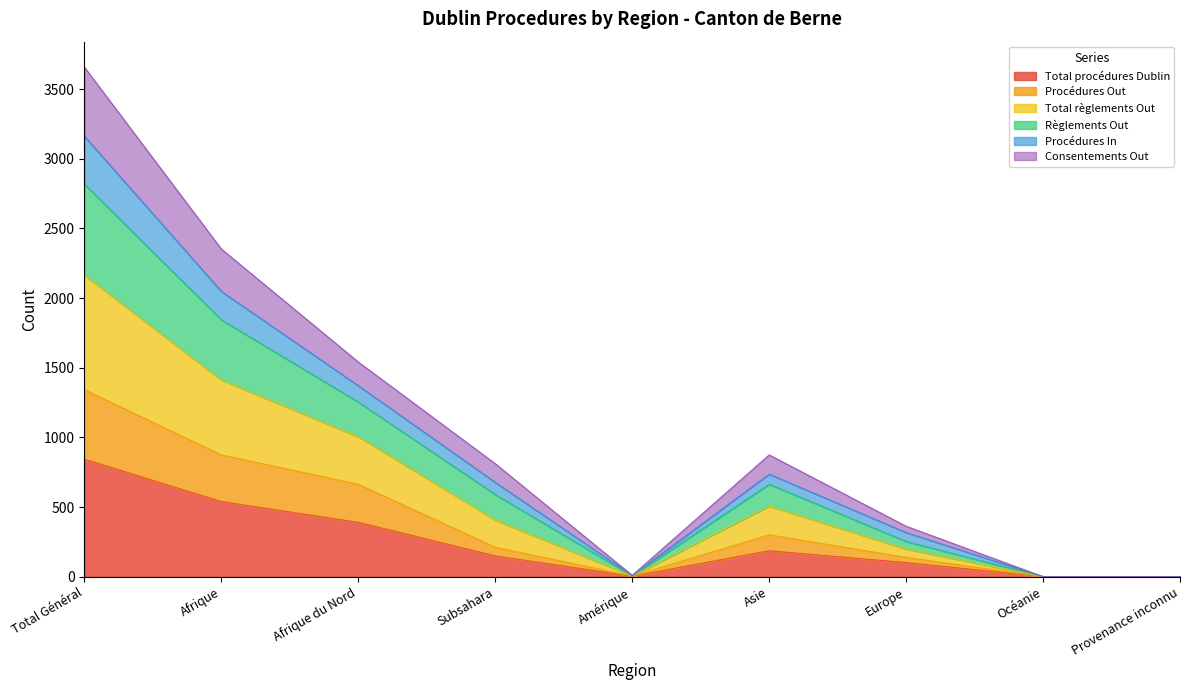

Is it true that Procédures Out equals 1 at Amérique?

False